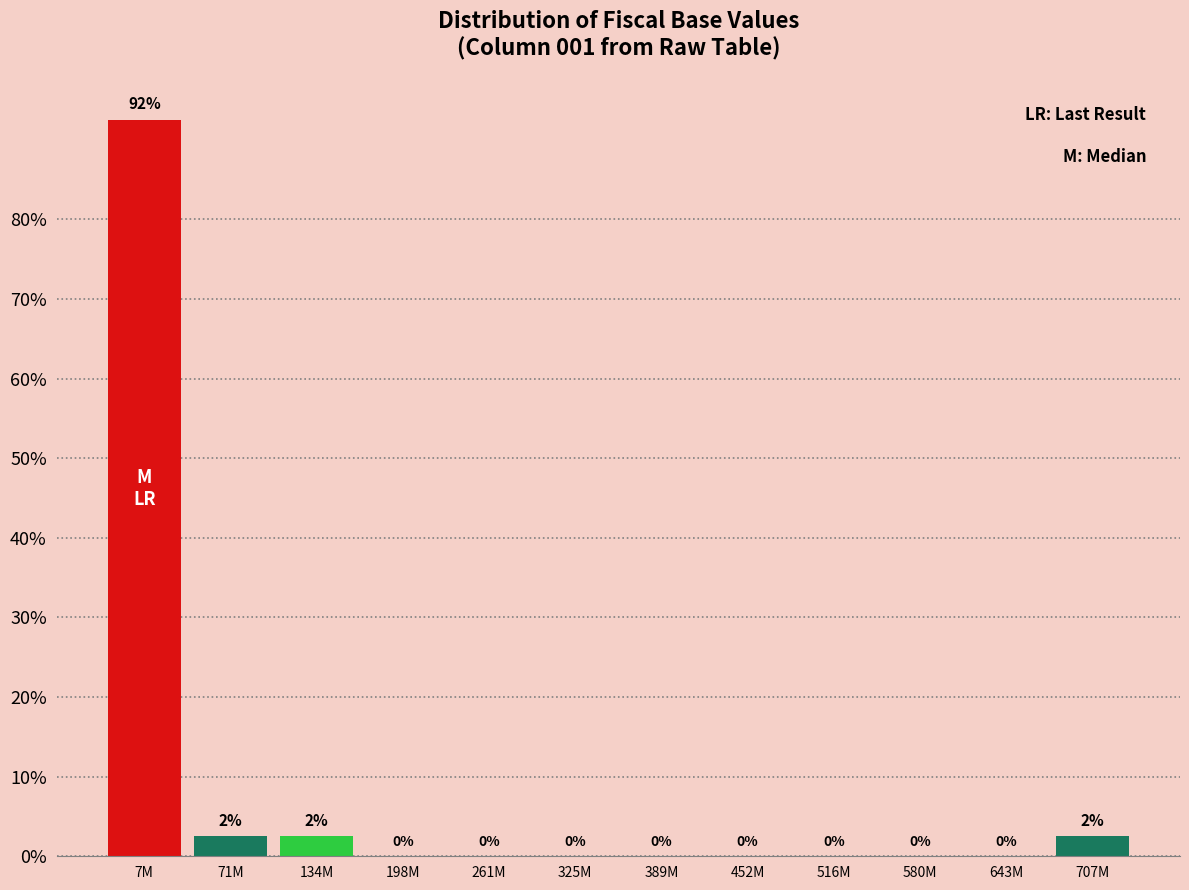

True or false: the data shows 92.5 at 7M.

True